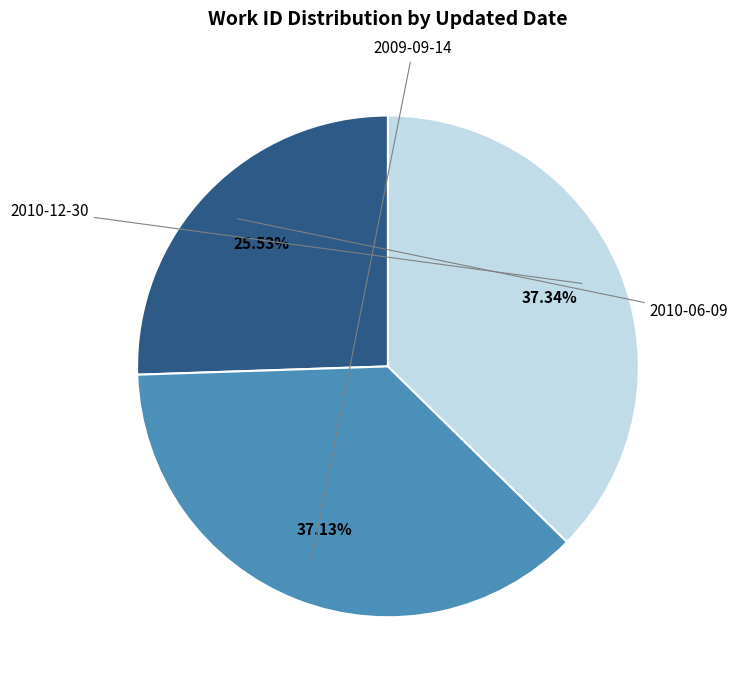

What is the ratio of the value at 2010-06-09 to the value at 2009-09-14?

0.7